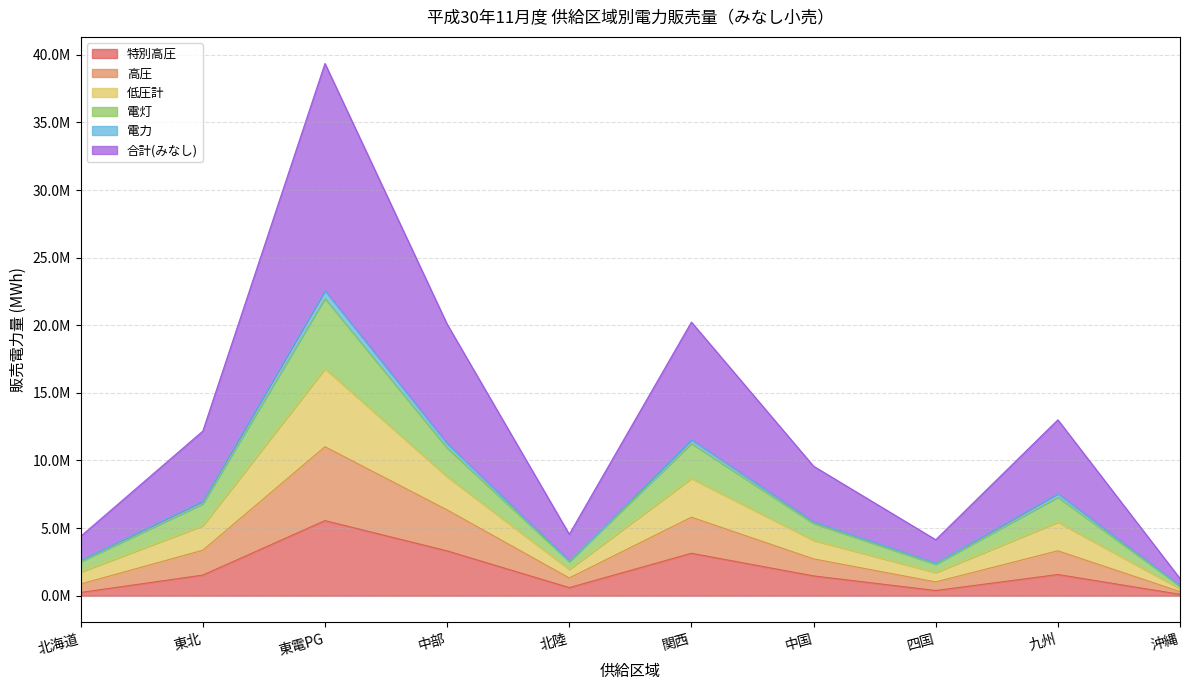

What is the total value across all series at 中国?

28664300